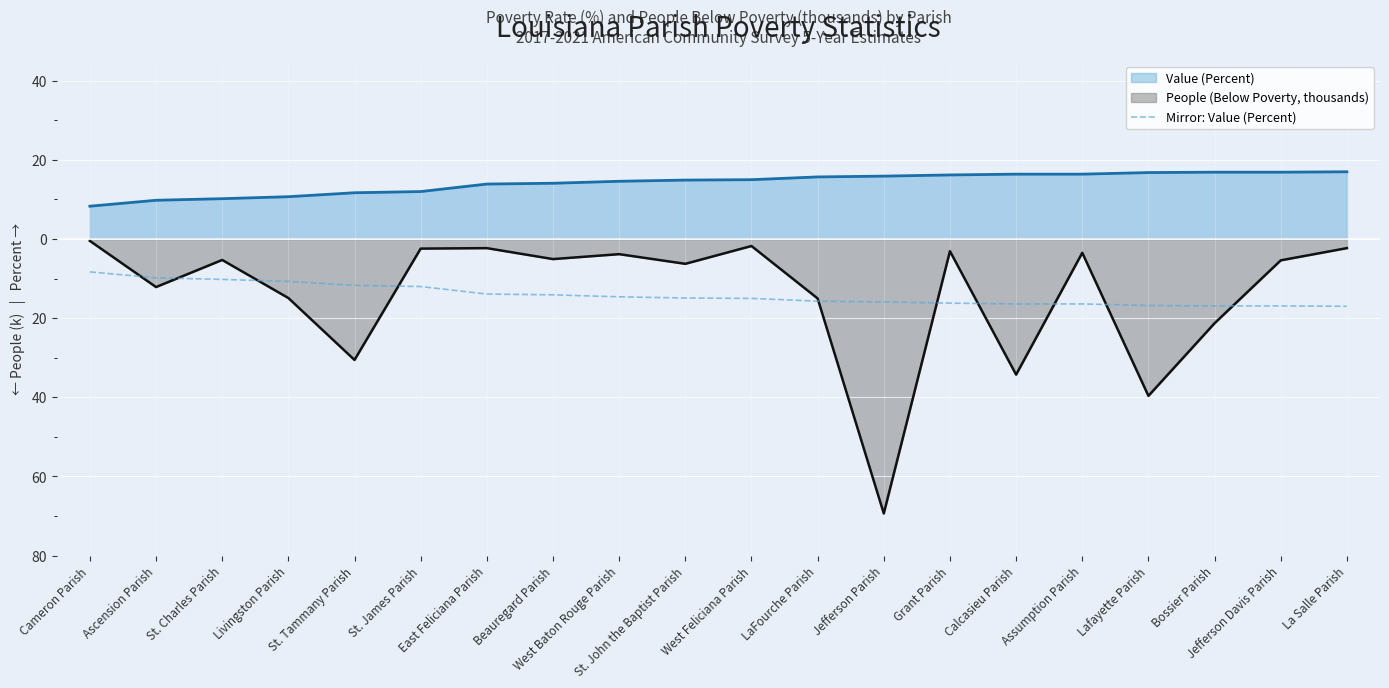

True or false: the data shows -16.2 at Grant Parish.

True